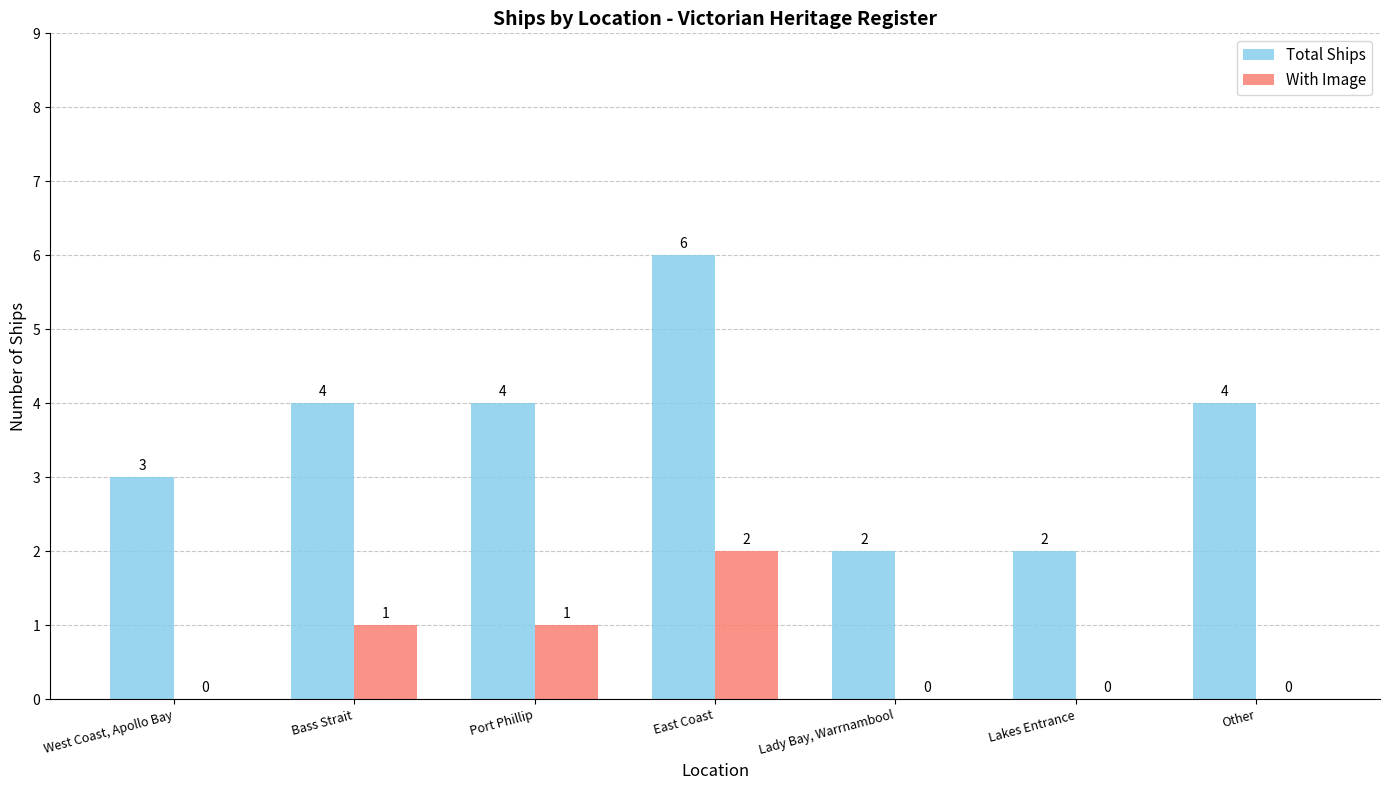

How many distinct data groups are displayed?

2